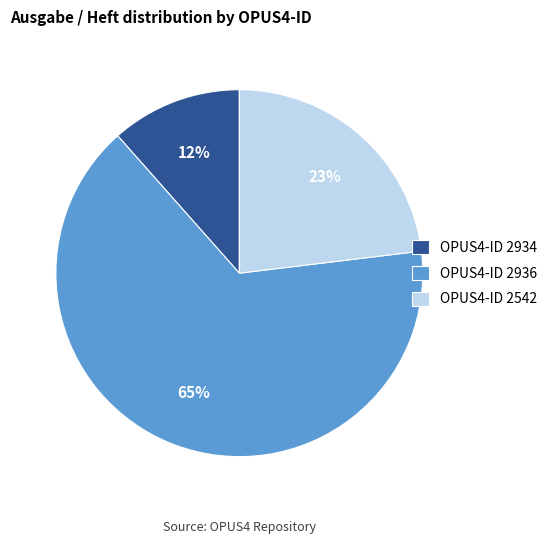

Rank the categories by value from highest to lowest.

OPUS4-ID 2936, OPUS4-ID 2542, OPUS4-ID 2934